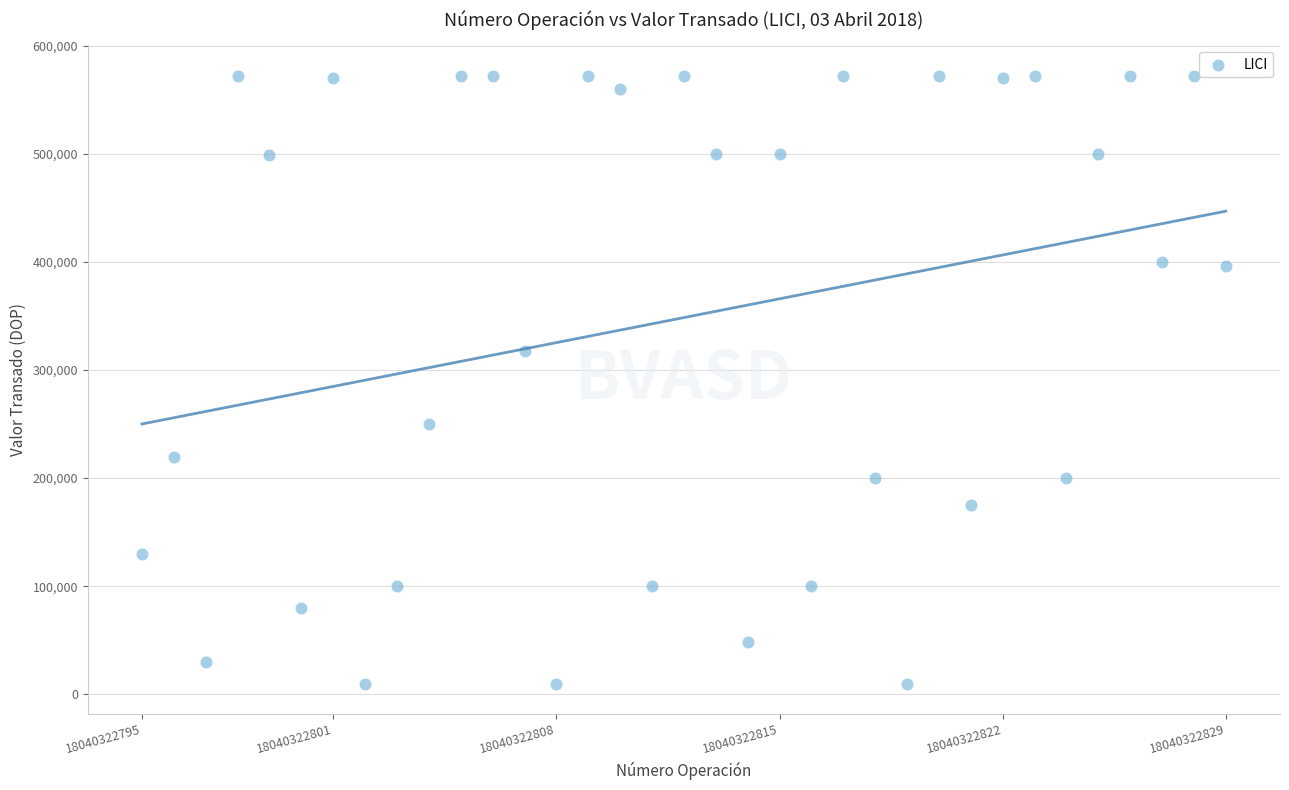

What is the range of Y values (max minus min)?

562195